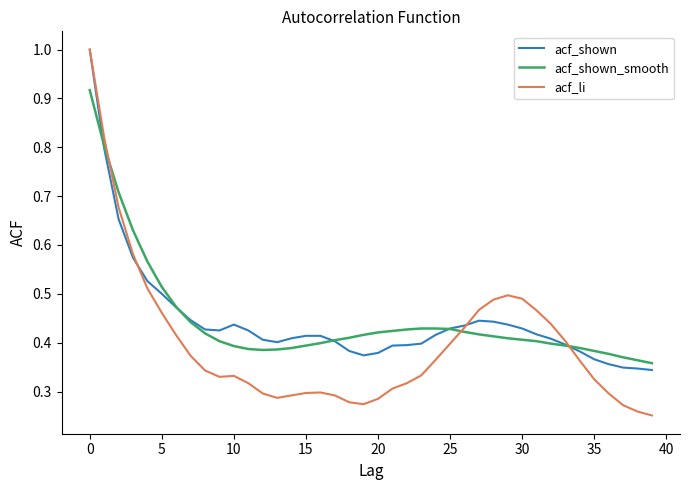

What is the maximum value shown in the chart?

1.0